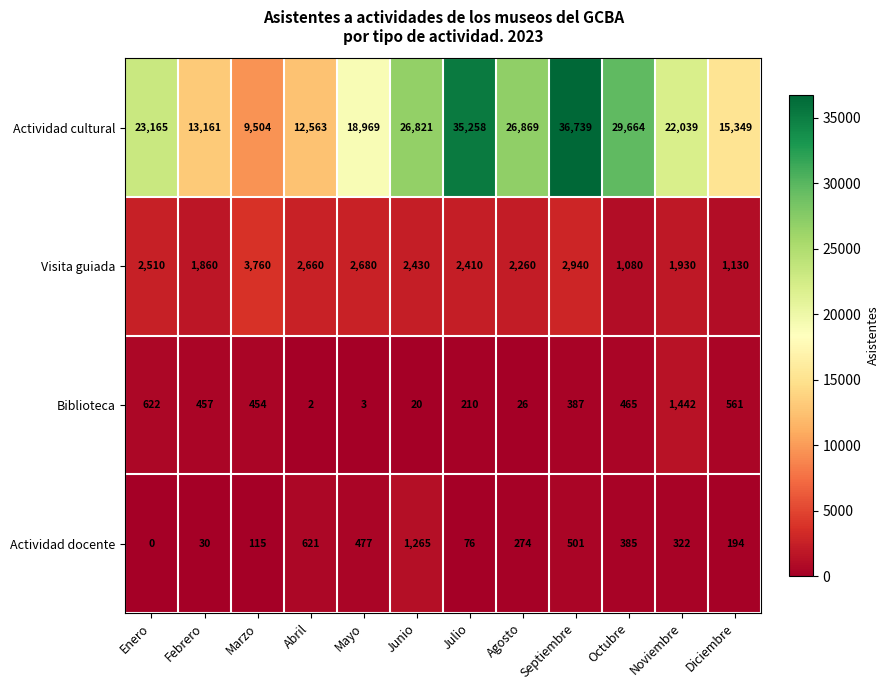

Which category has the lowest value across all series?

Enero